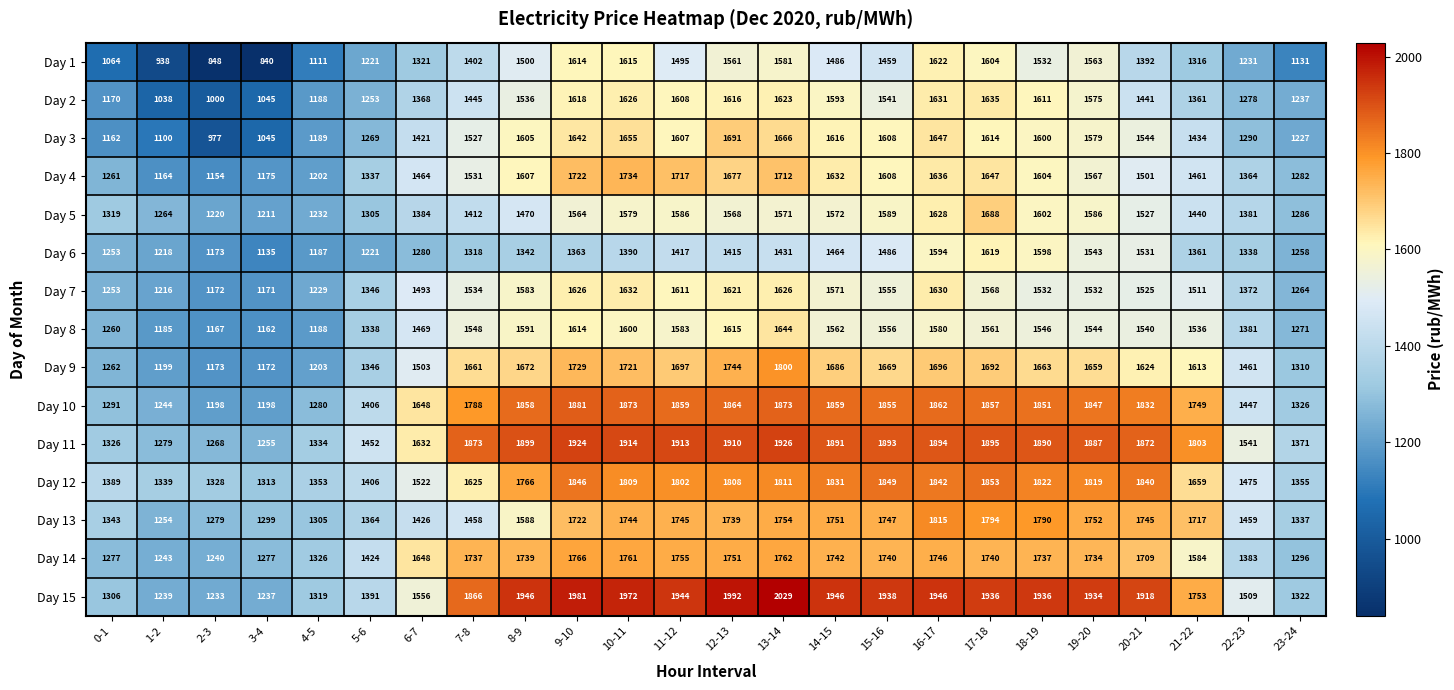

The Day 9 series shows 1199 at 1-2. True or false?

True